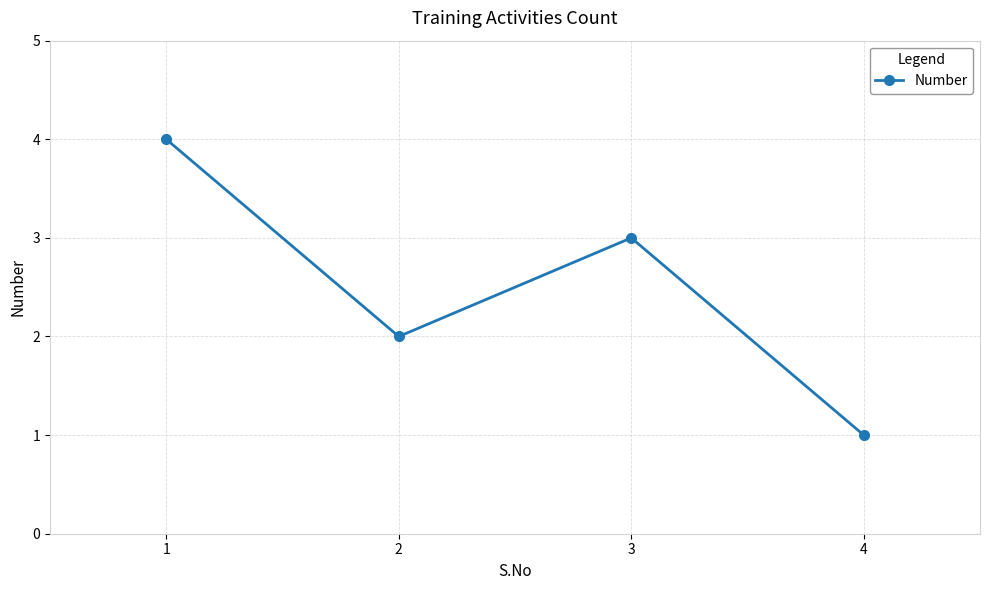

What is the difference between the values at 4 and 3?

2